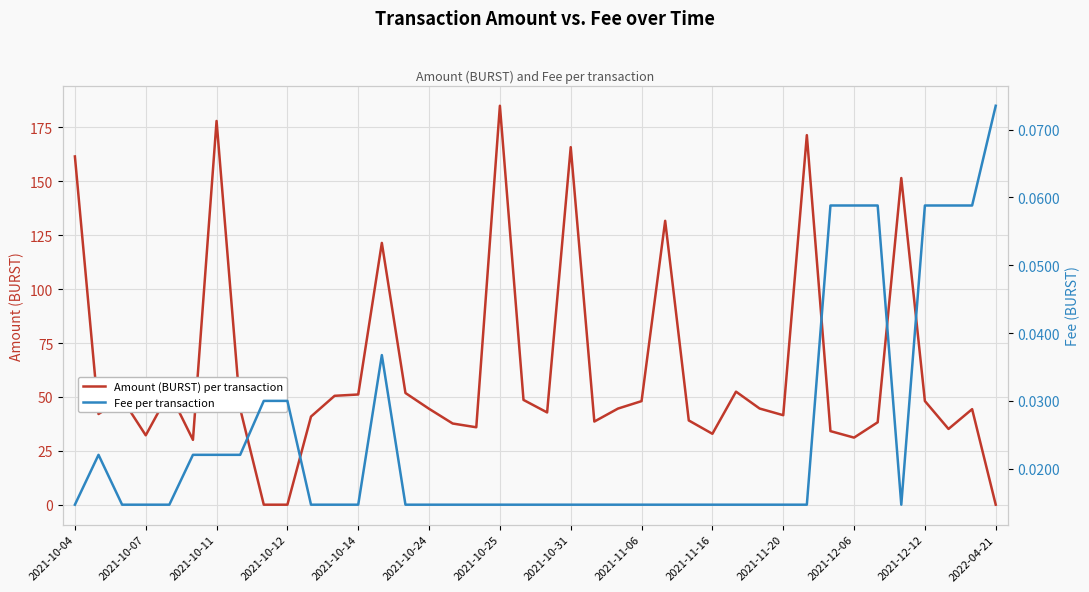

True or false: Amount (BURST) per transaction has more than 2 points higher than both neighbors.

True